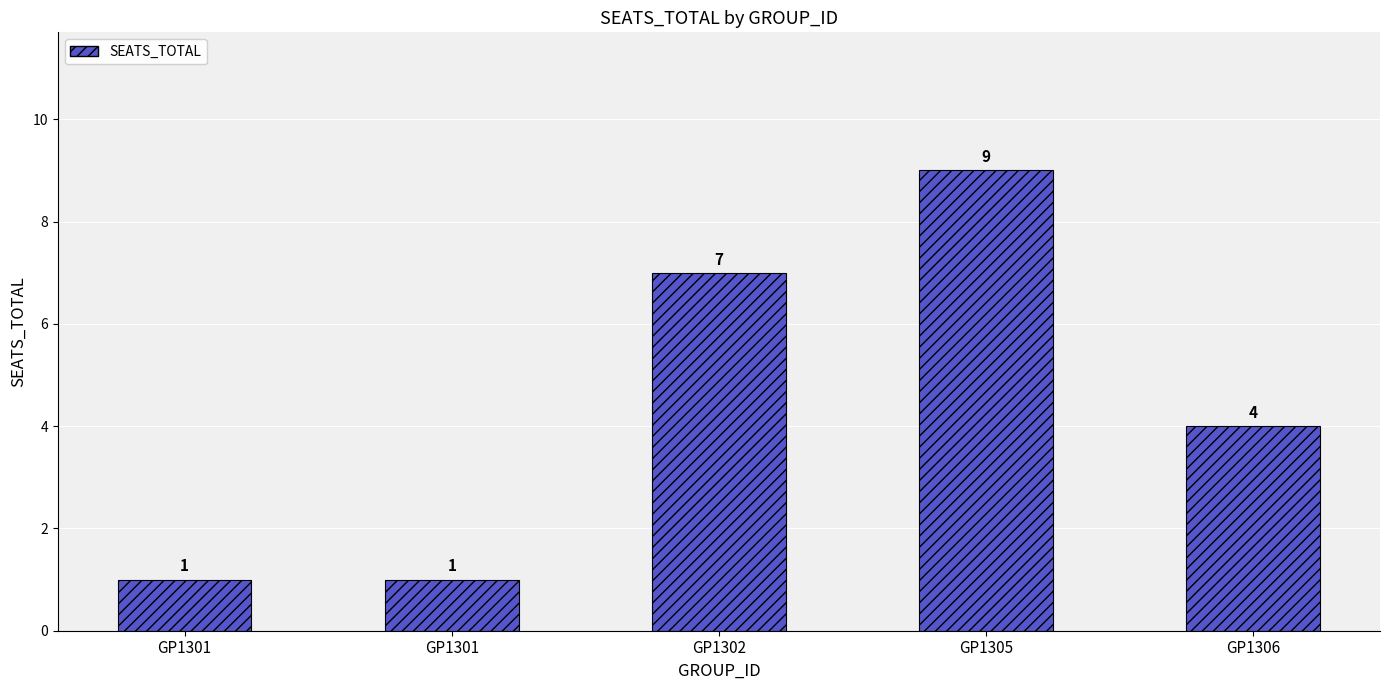

How many data points are less than 4?

2